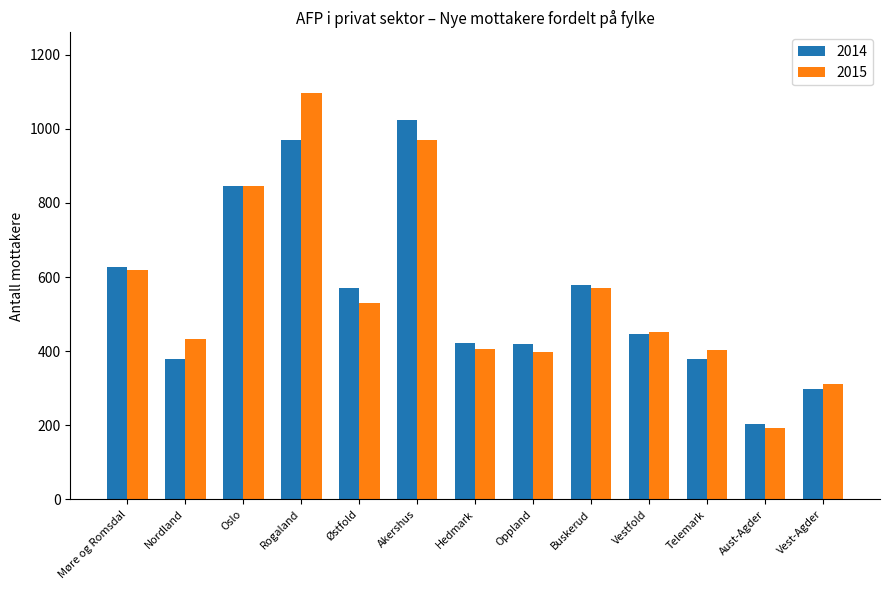

Where does the 2014 series first go above 447?

Møre og Romsdal